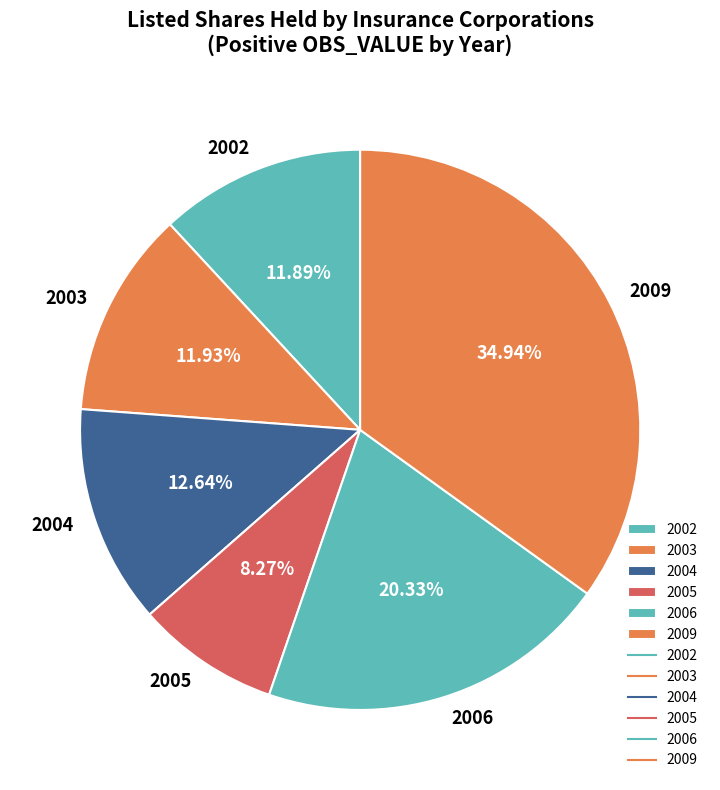

Does 2005 represent more than half of the total?

No